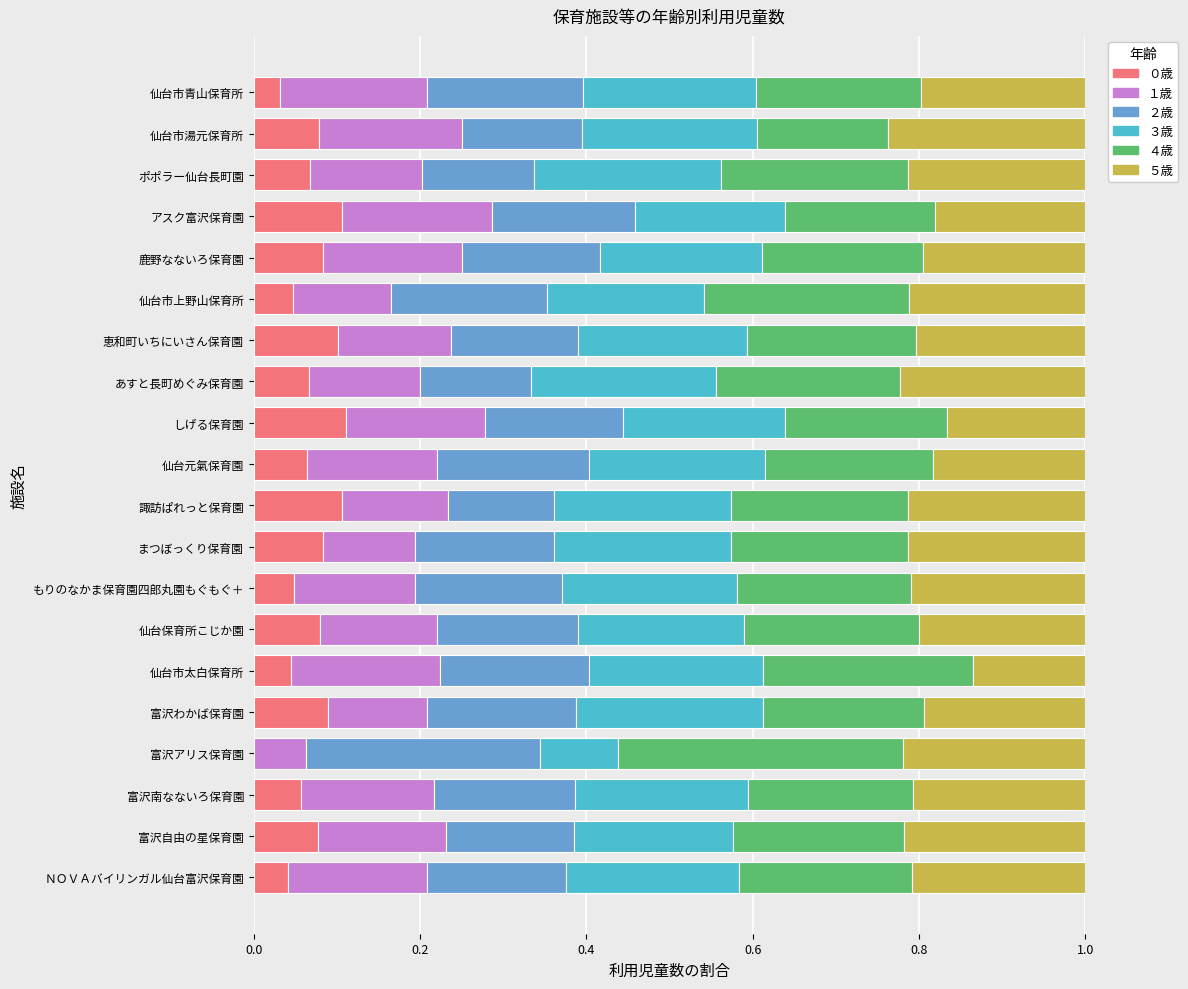

What is the sum of all ０歳 values?

1.4